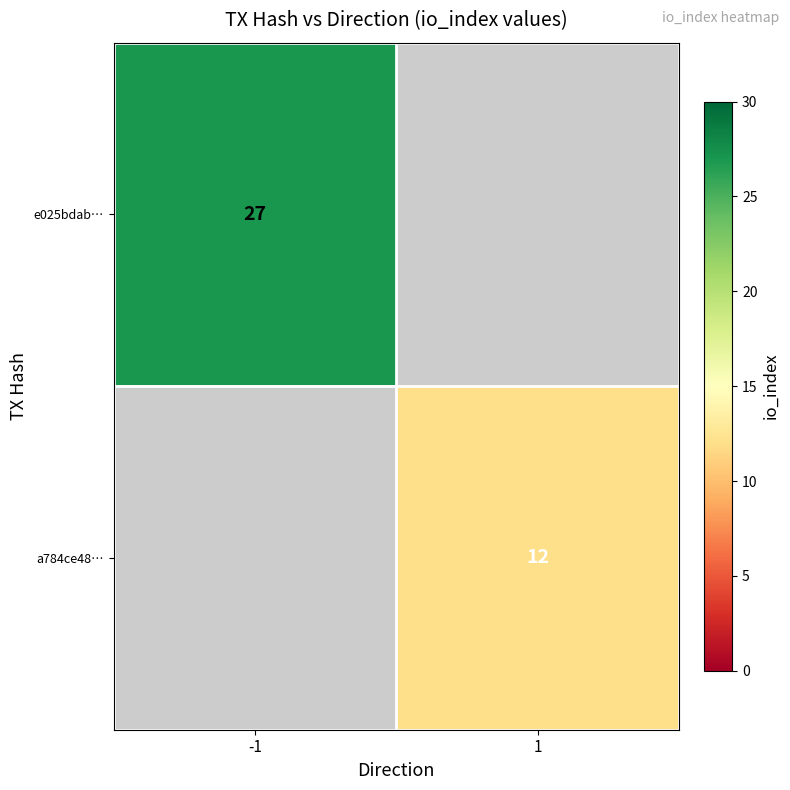

The value of a784ce48… at 1 is 19. True or false?

False